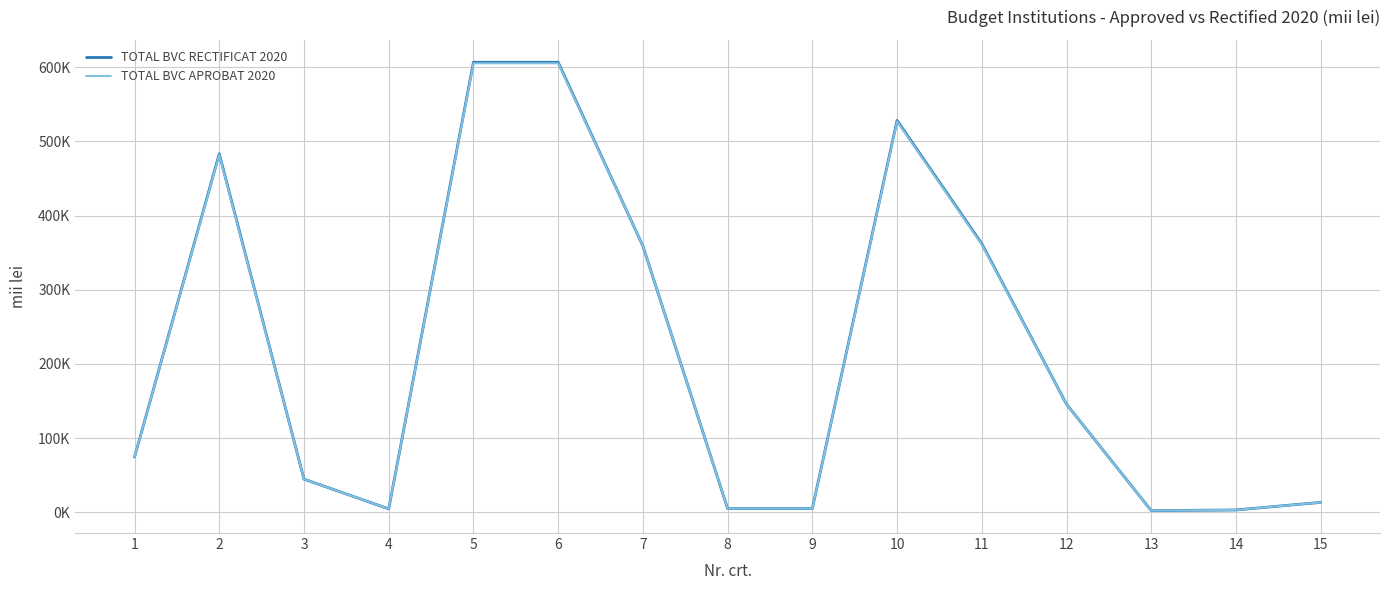

What is the total value across all series at 12?

291252.4